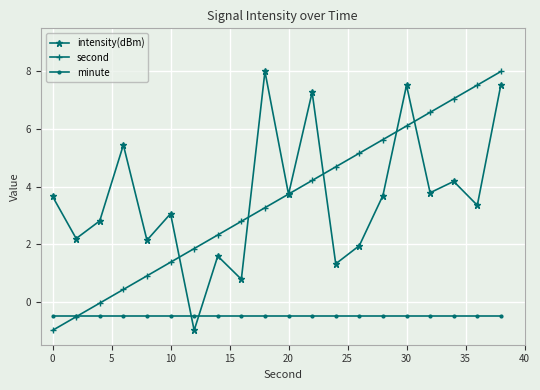

What is the maximum value for intensity(dBm)?

8.0